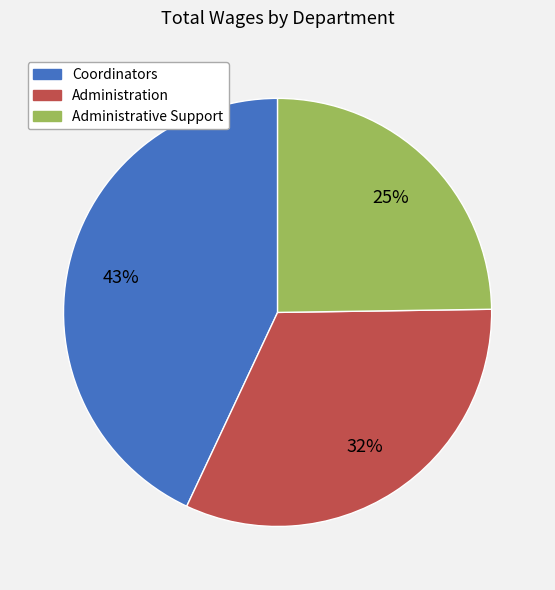

To the nearest percent, what percentage of the pie is Administrative Support?

25%